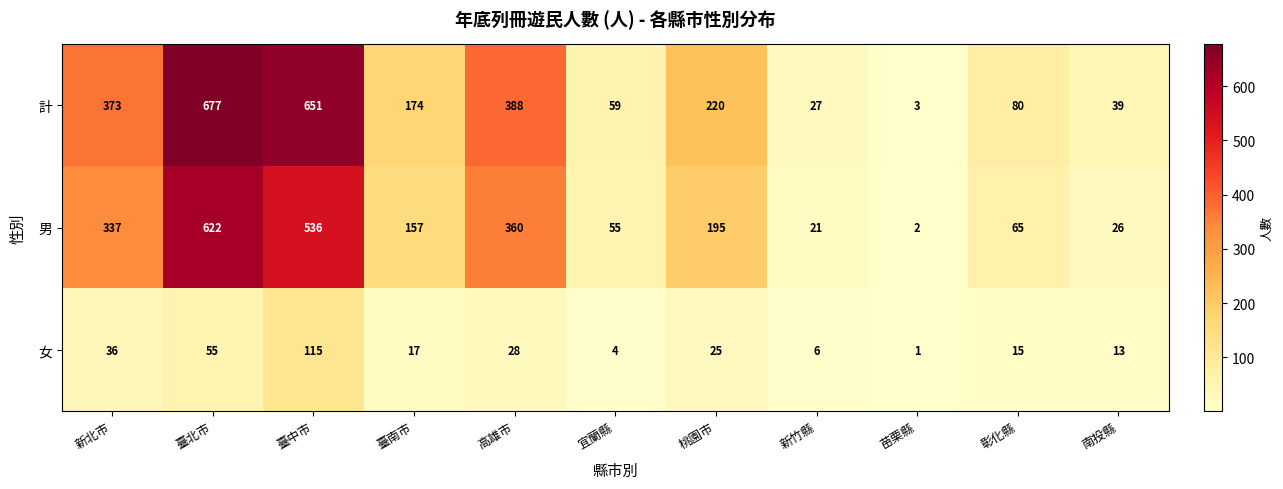

What is the average value of the 男 series?

216